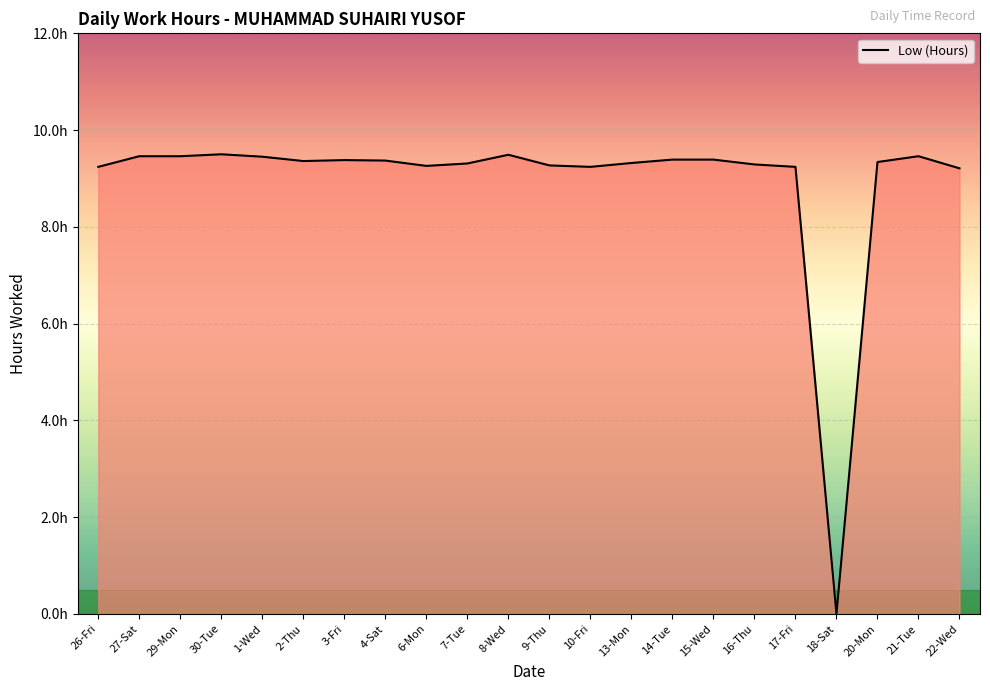

How many points are lower than both their immediate neighbors (excluding endpoints)?

4